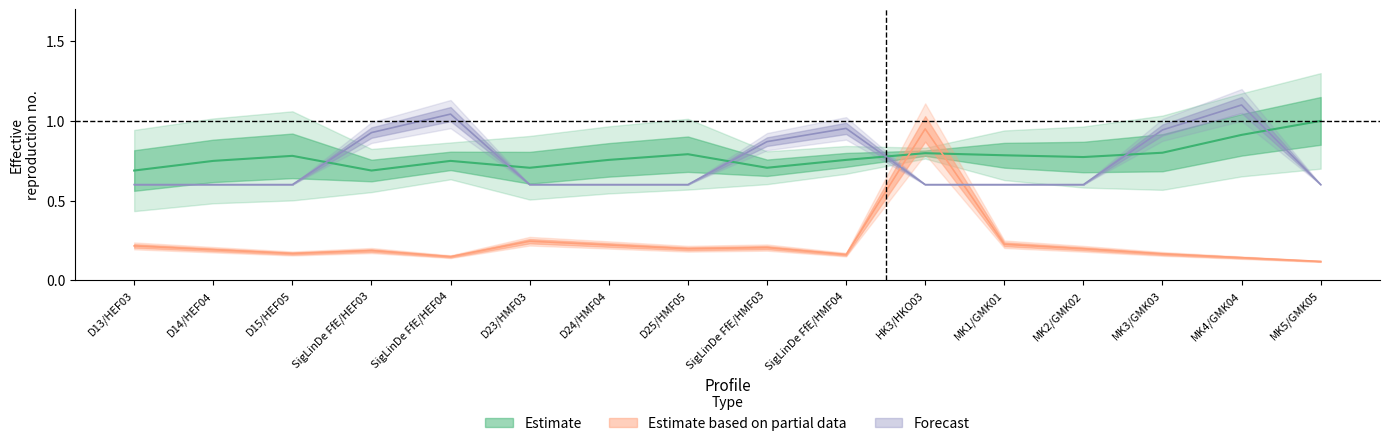

Which category has the highest value across all series?

MK4/GMK04